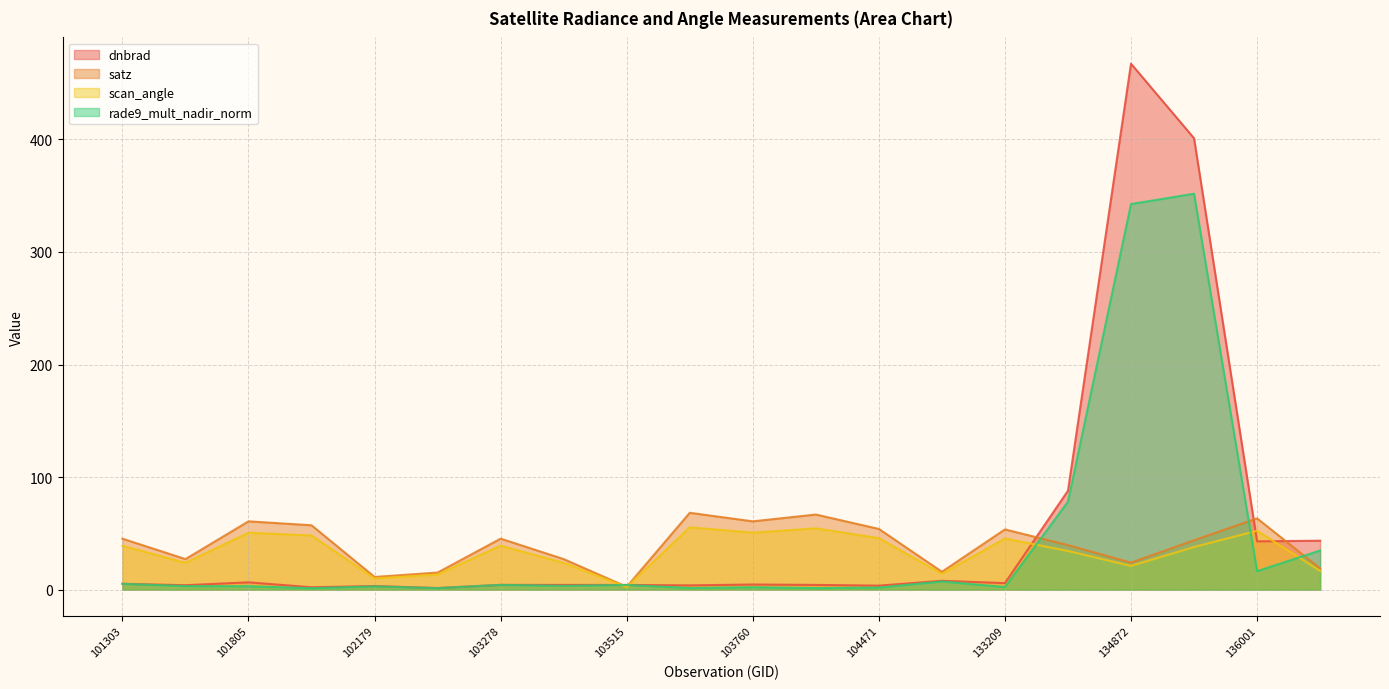

At 102300, list the series in order from smallest to largest.

rade9_mult_nadir_norm, dnbrad, scan_angle, satz